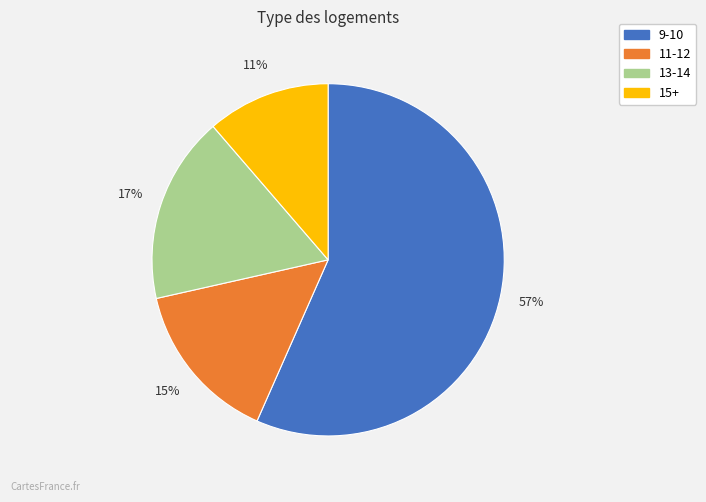

To the nearest percent, what is the average slice percentage?

25%